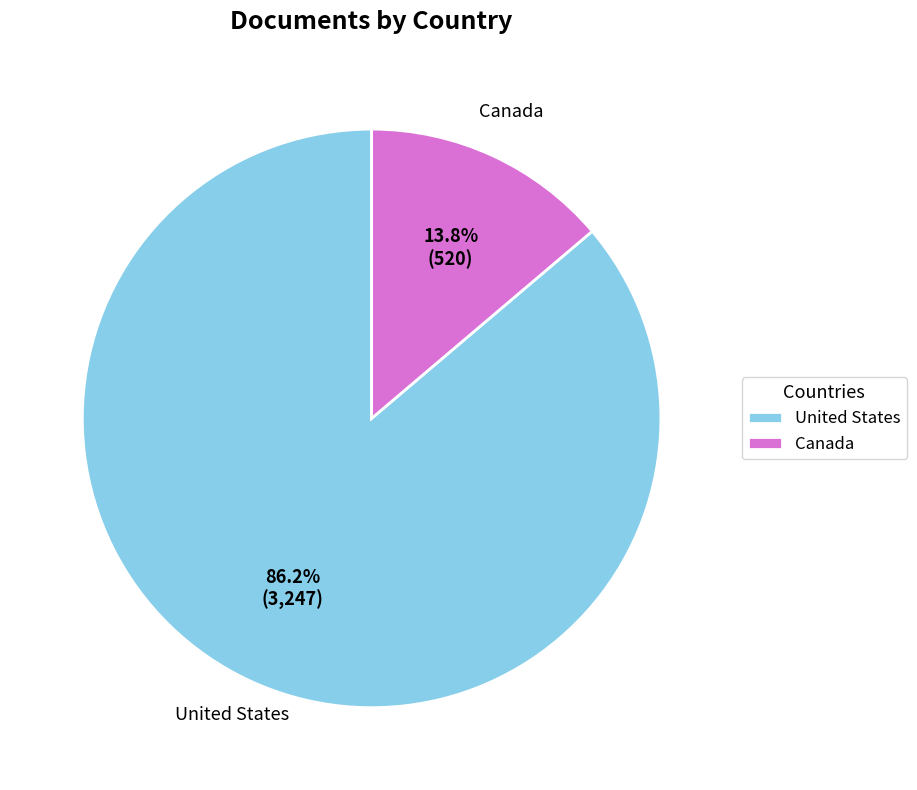

Count the number of slices in the pie.

2